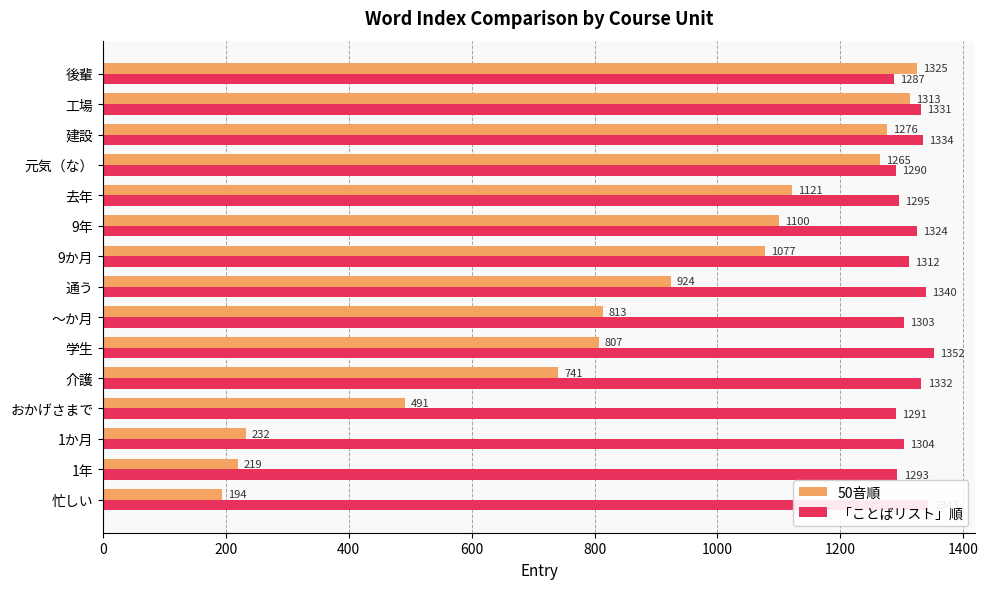

What is the sum of all 「ことばリスト」順 values?

19731